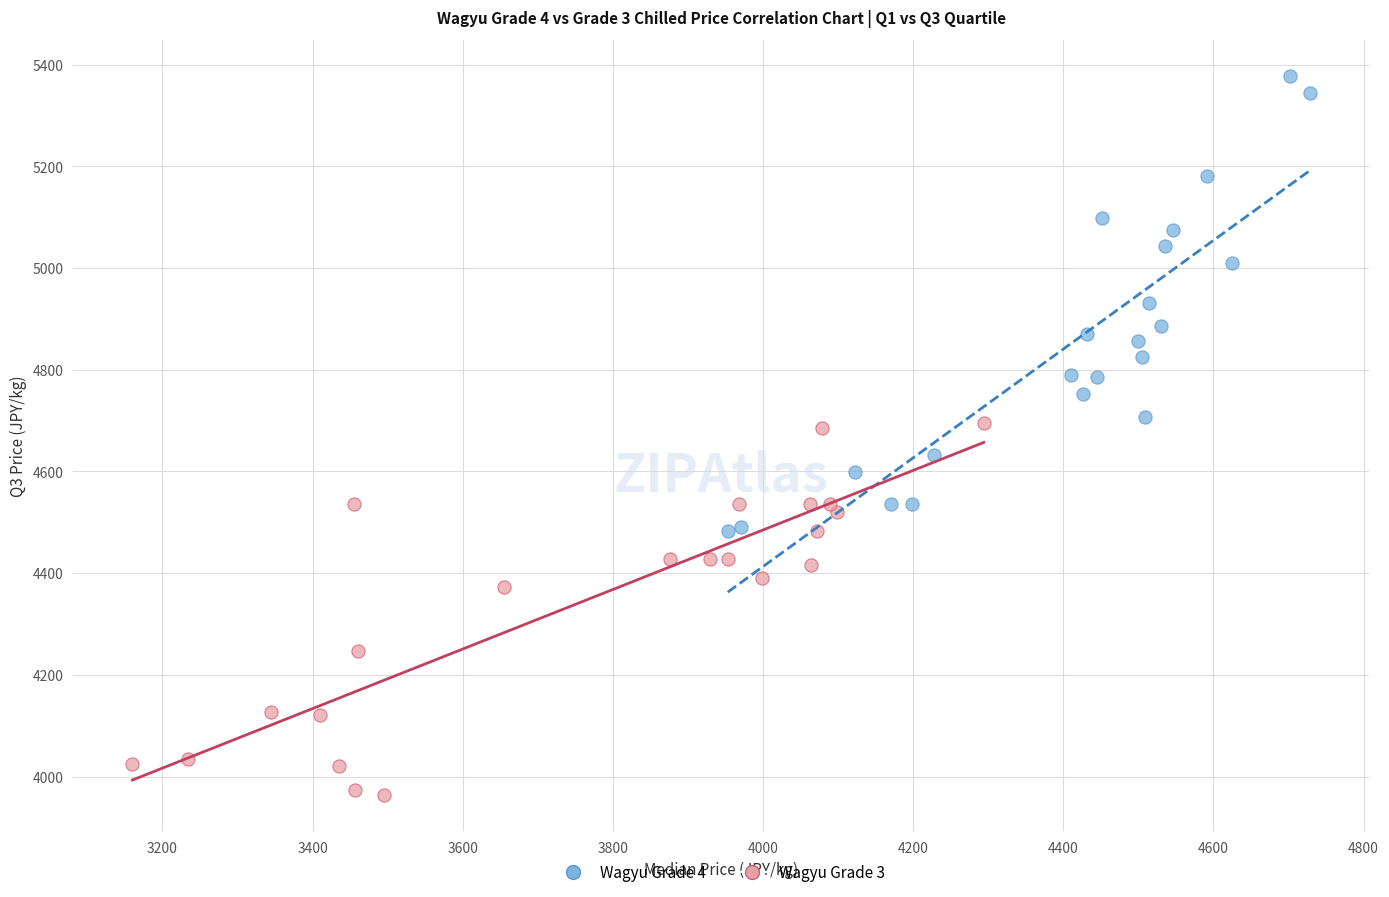

Which series reaches the minimum Y coordinate?

Wagyu Grade 3